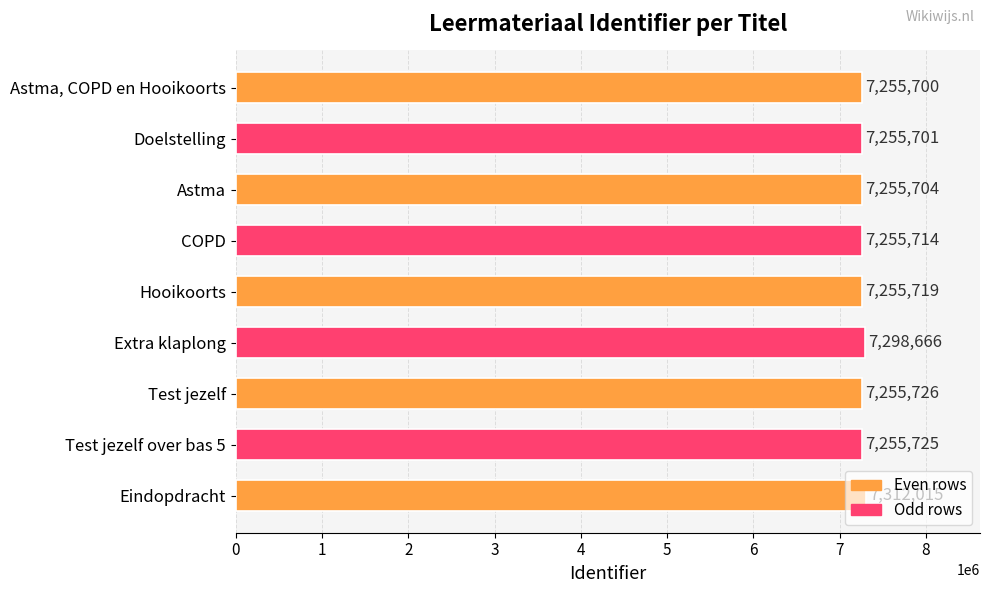

List the labels in order of value, largest first.

Eindopdracht, Extra klaplong, Test jezelf, Test jezelf over bas 5, Hooikoorts, COPD, Astma, Doelstelling, Astma, COPD en Hooikoorts